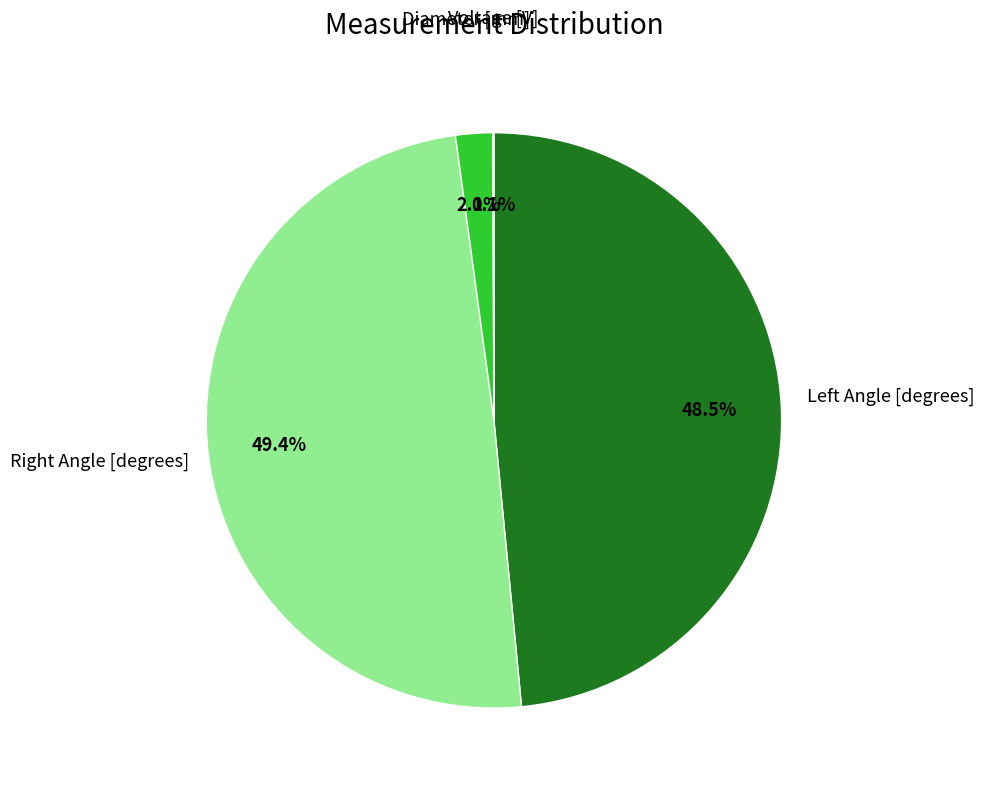

Does any single category account for the majority?

No